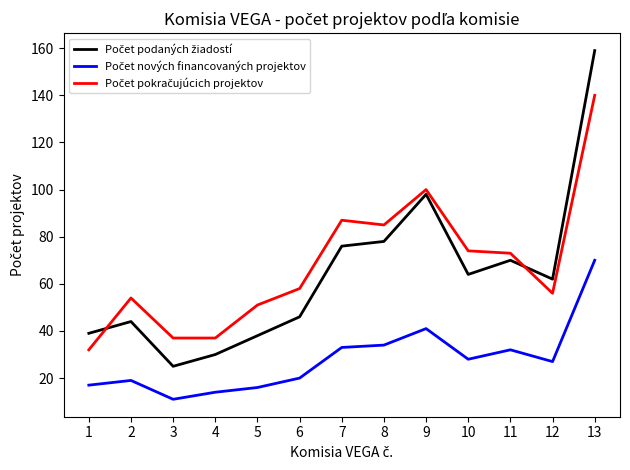

What is the total value across all series at 5?

105